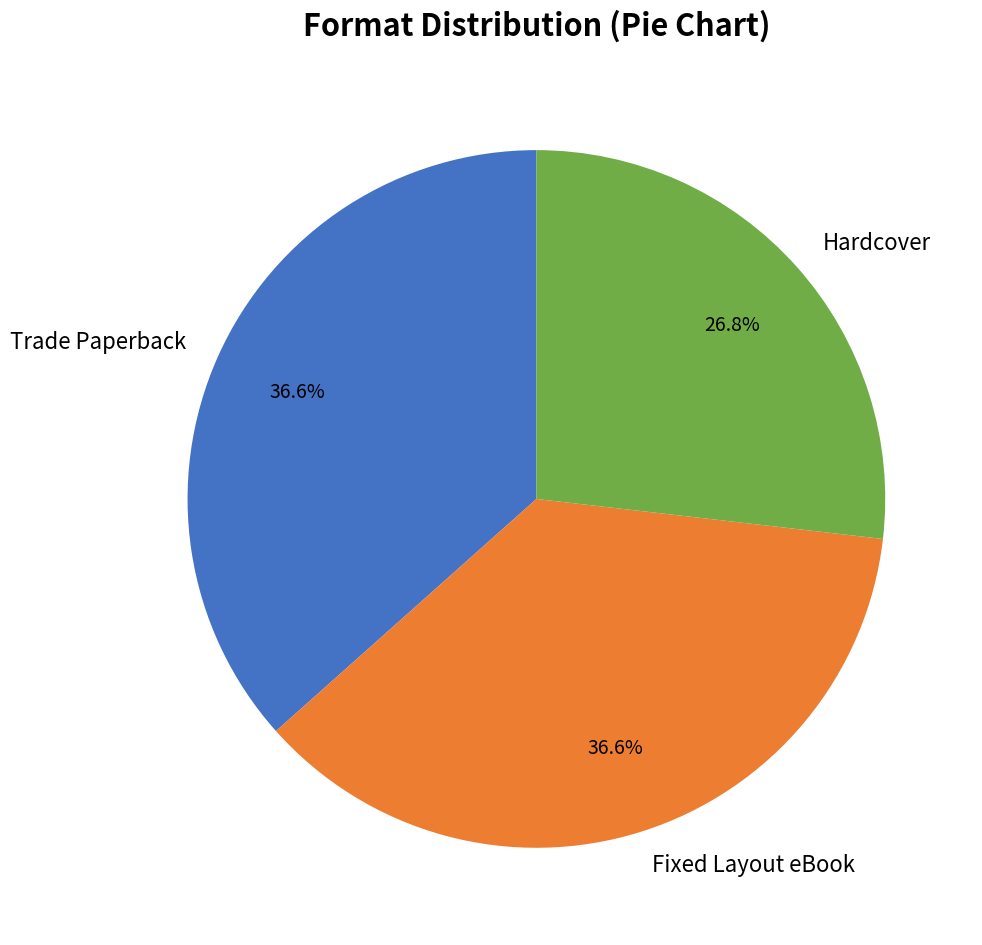

To the nearest percent, what is the combined percentage of Fixed Layout eBook and Hardcover?

63%